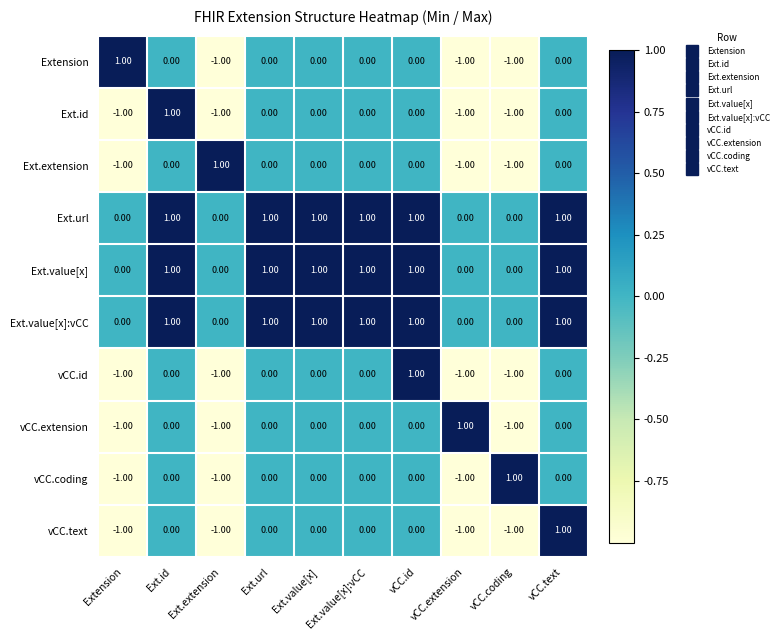

What is the total value across all series at Ext.extension?

-5